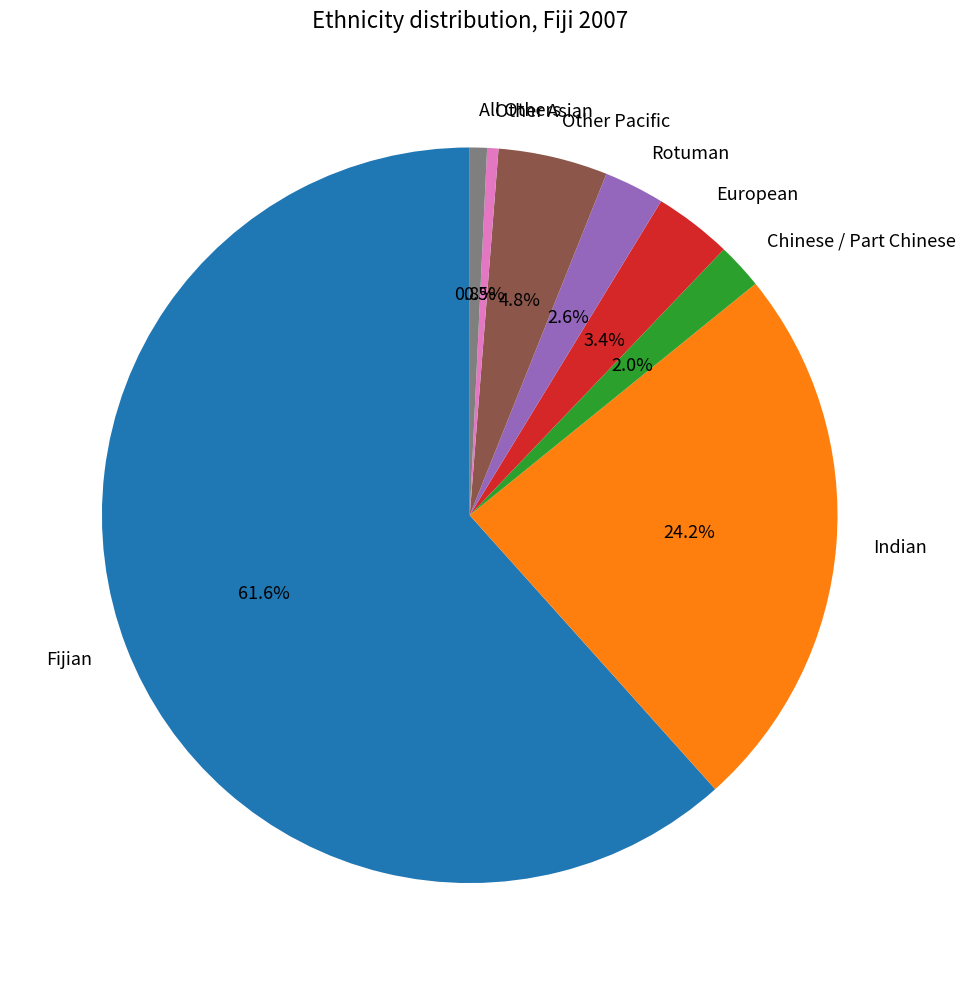

Is it true that Fijian is 48% of the pie?

False